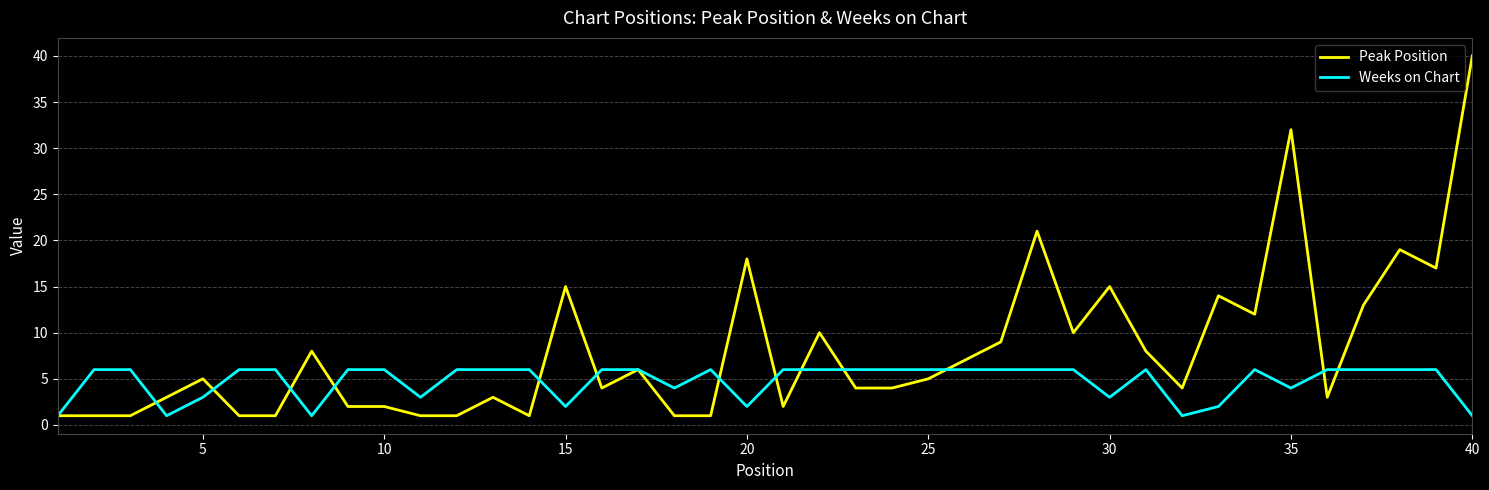

What are all the series names shown in the legend?

Peak Position, Weeks on Chart